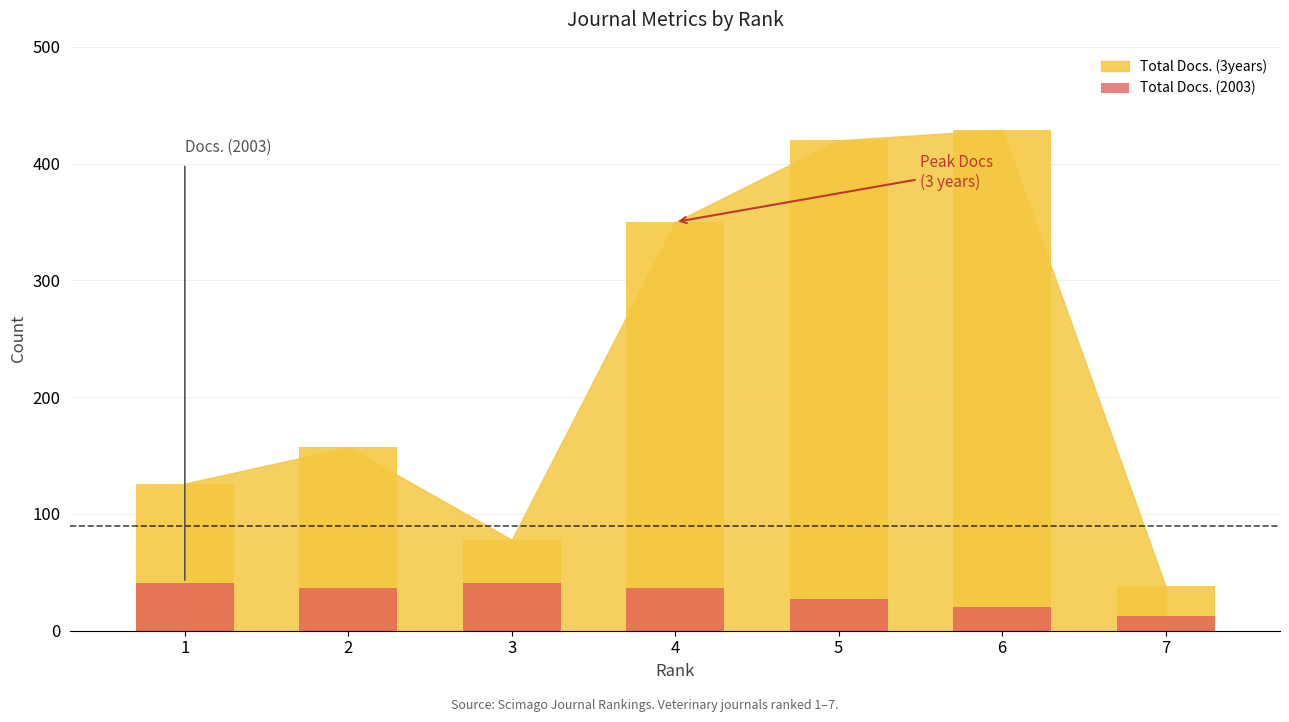

True or false: the data shows 37 at 2.

True